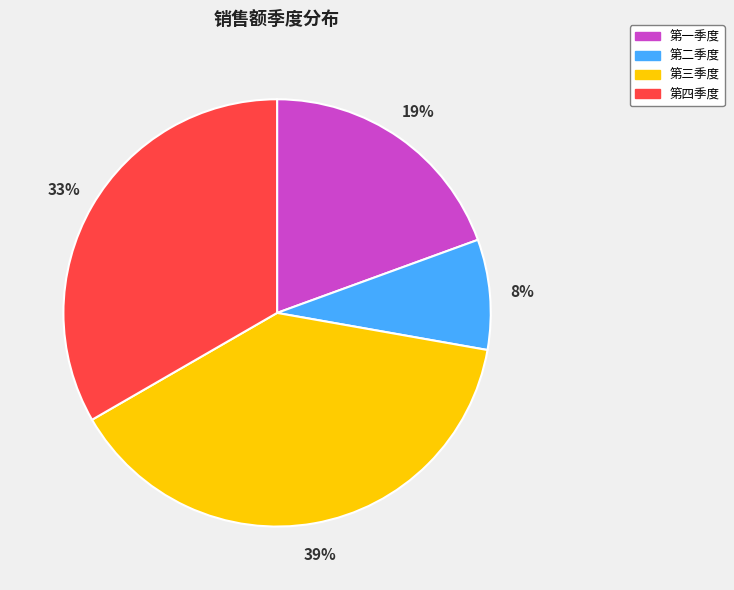

Which slice is the smallest?

第二季度